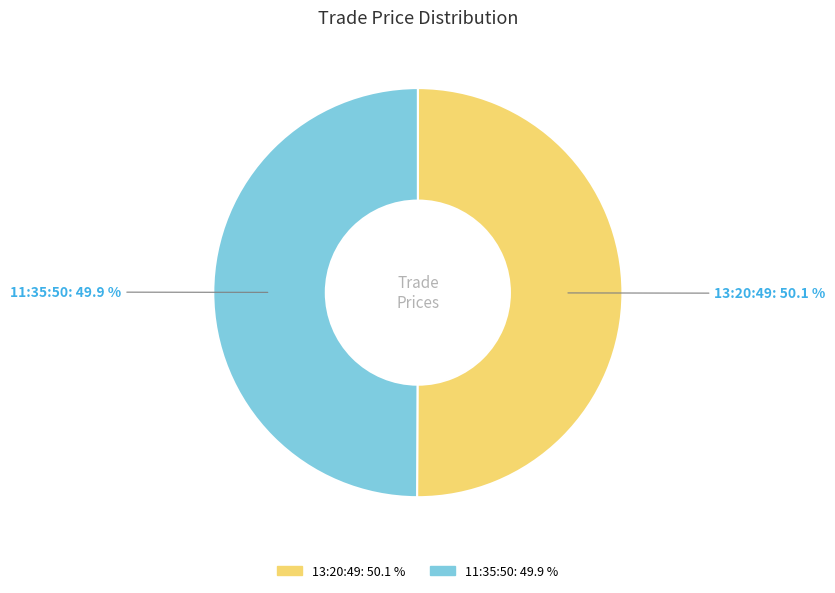

What is the ratio of the value at 13:20:49 to the value at 11:35:50?

1.0